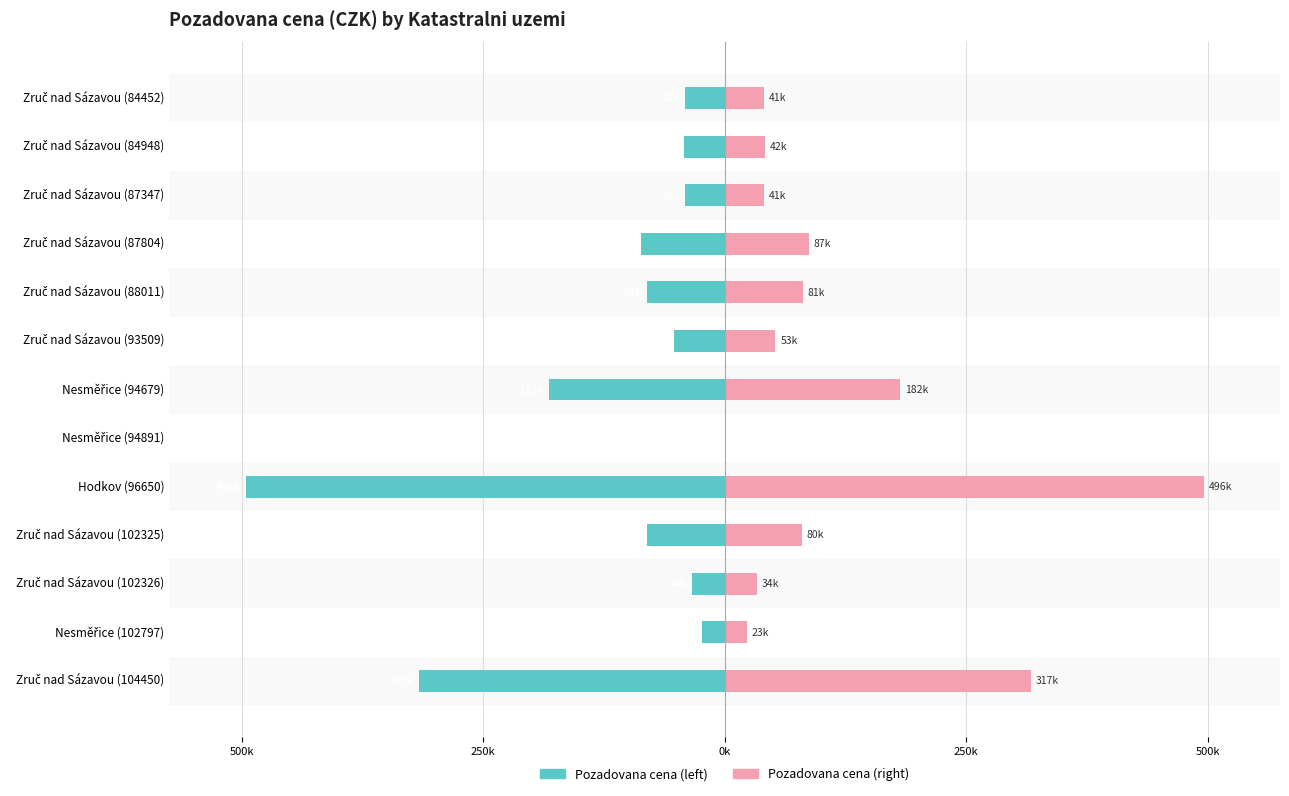

True or false: Pozadovana cena (right) has a value of 181760 at Nesměřice (94679).

True